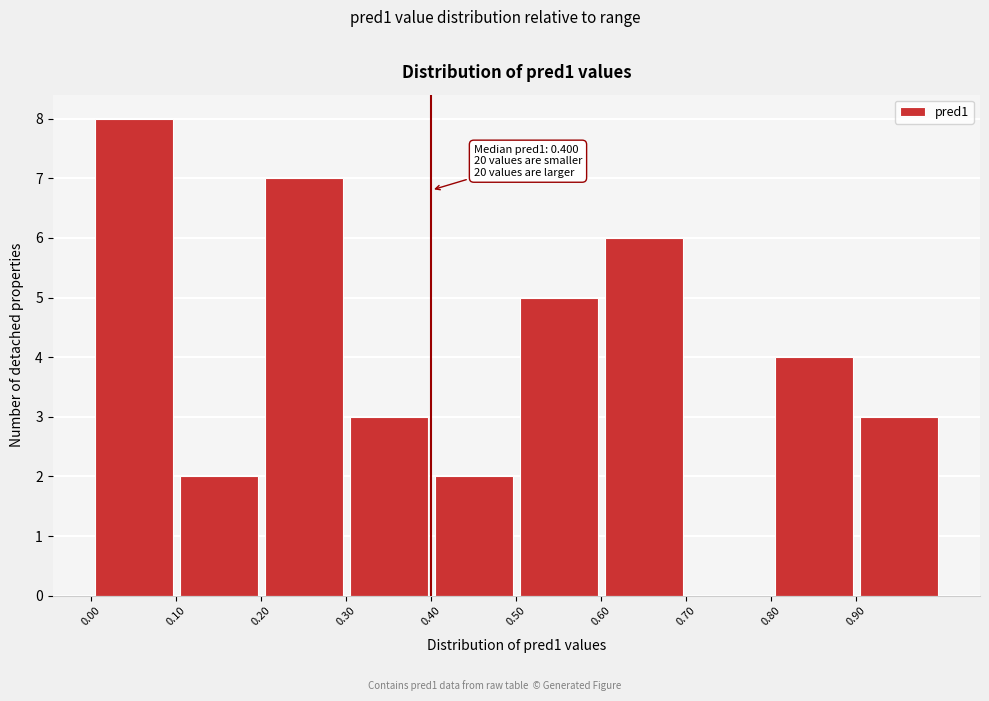

Which range on the x-axis has the tallest bar?

0.0 to 0.1